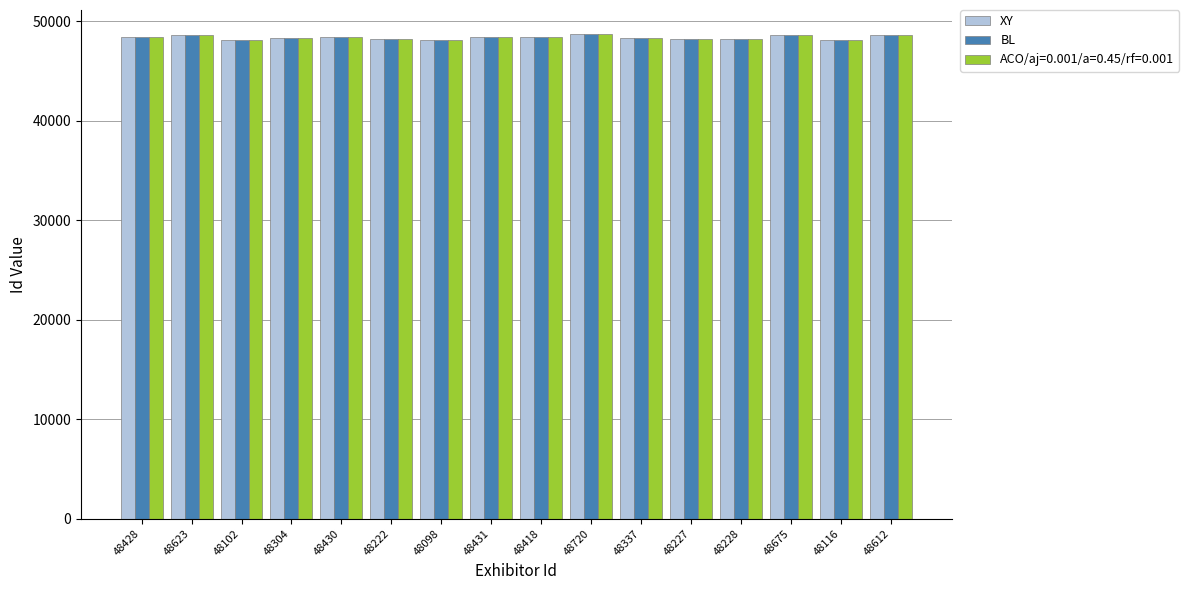

What position from the right is 48431?

9